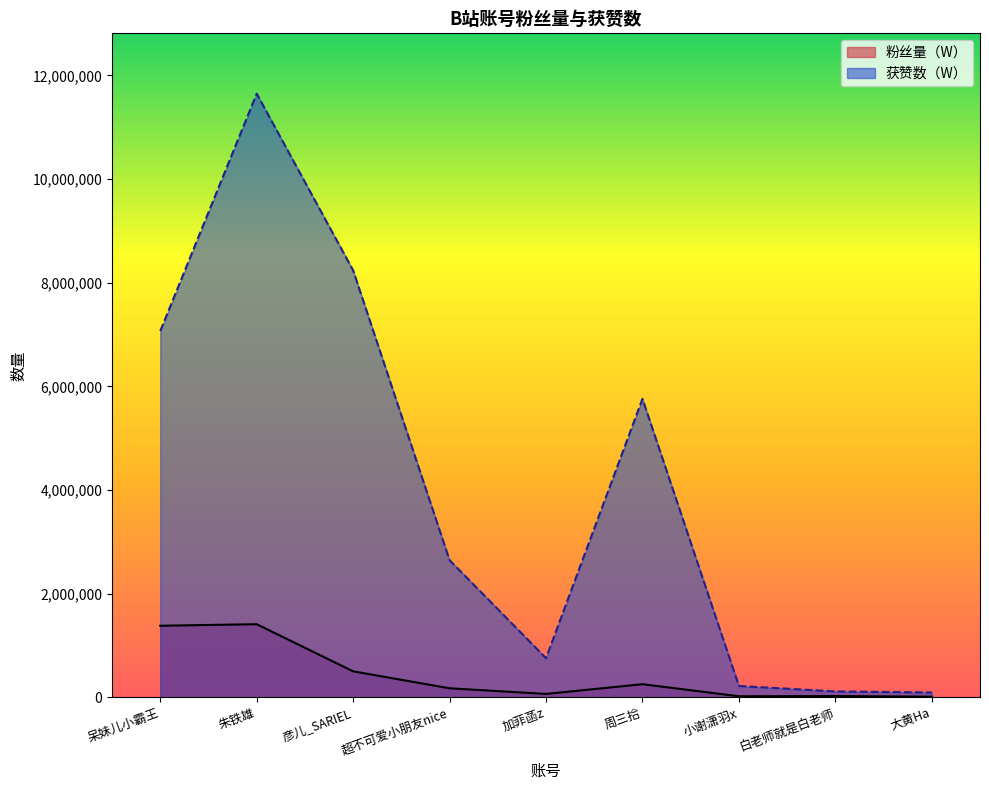

List the series in order of their peak value, highest first.

获赞数（W）, 粉丝量（W）